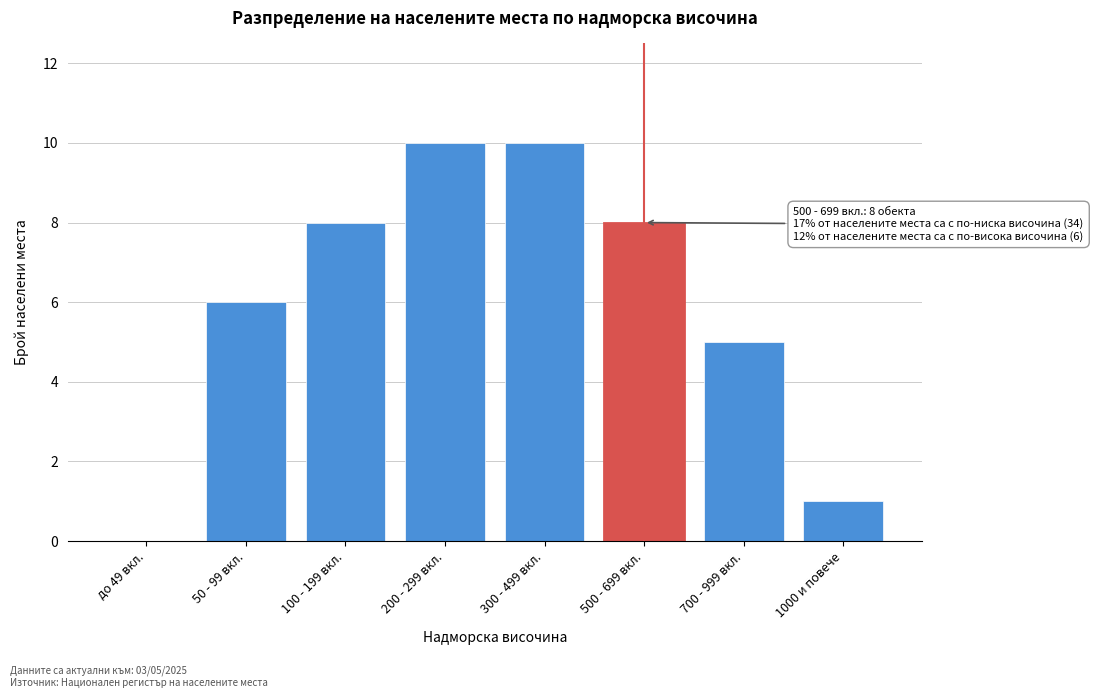

Reading left to right, transcribe all the data shown in this chart.

до 49 вкл.=0	50 - 99 вкл.=6	100 - 199 вкл.=8	200 - 299 вкл.=10	300 - 499 вкл.=10	500 - 699 вкл.=8	700 - 999 вкл.=5	1000 и повече=1